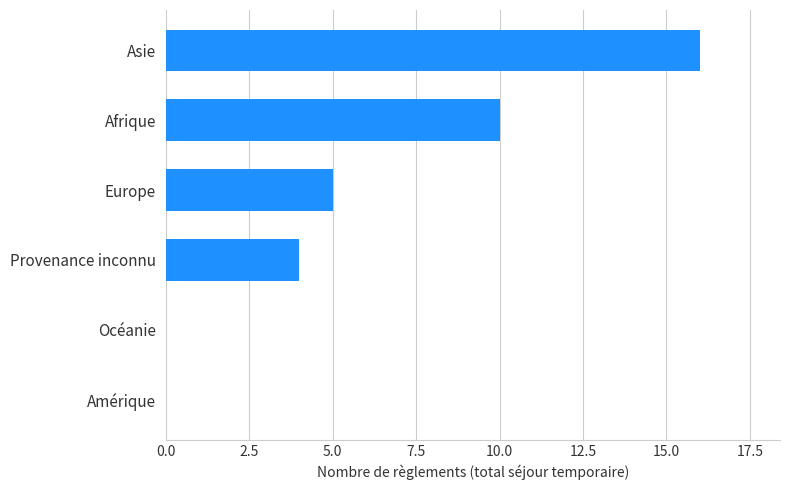

What is the sum of the values at Amérique and Provenance inconnu?

4